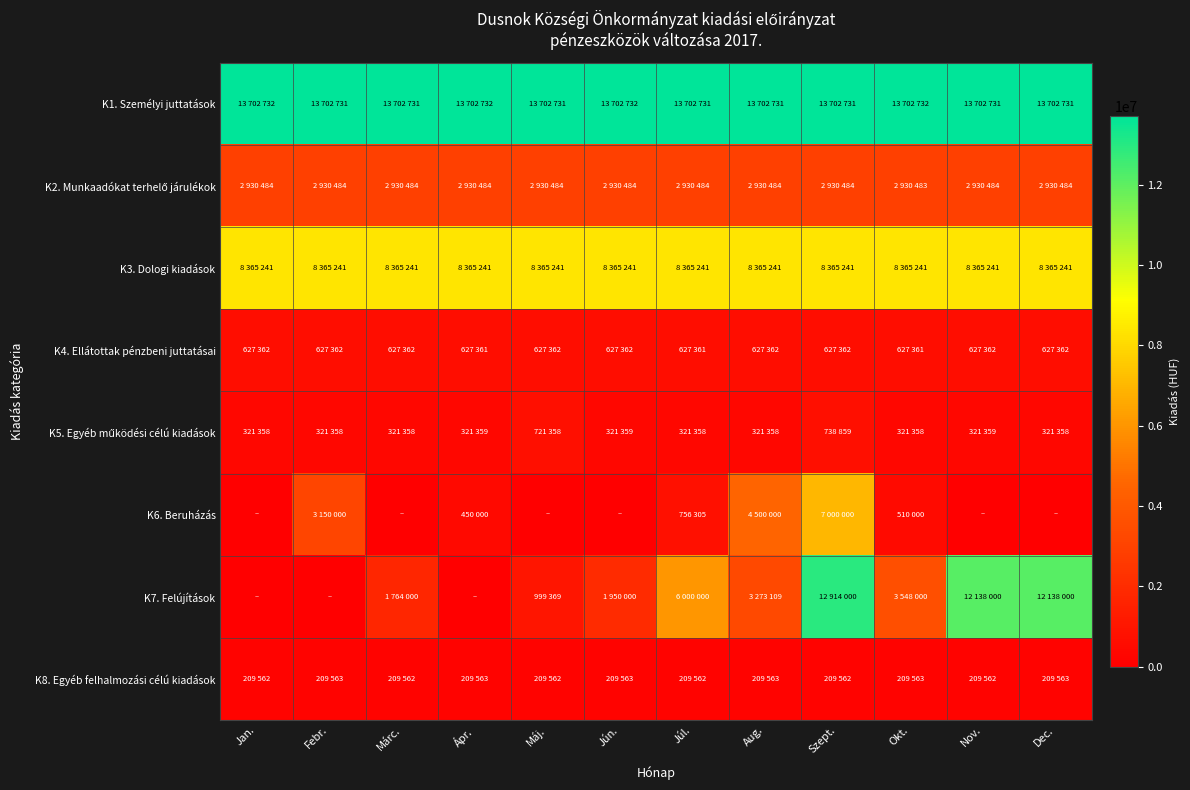

What is the difference between the highest and lowest values at Júl.?

13493169